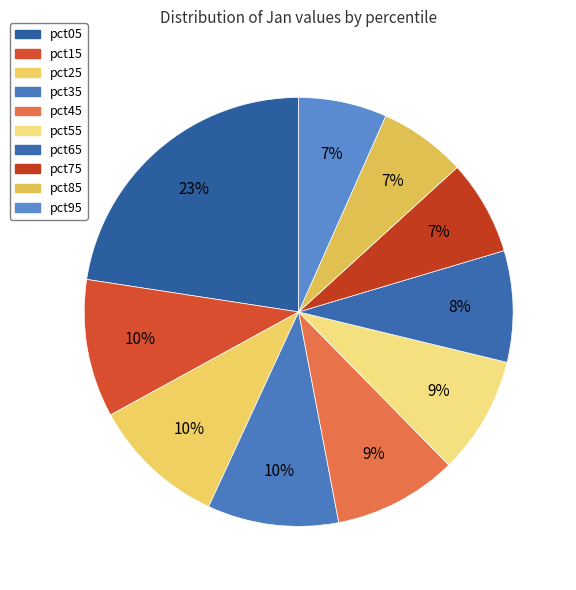

How many slices are in this pie chart?

10